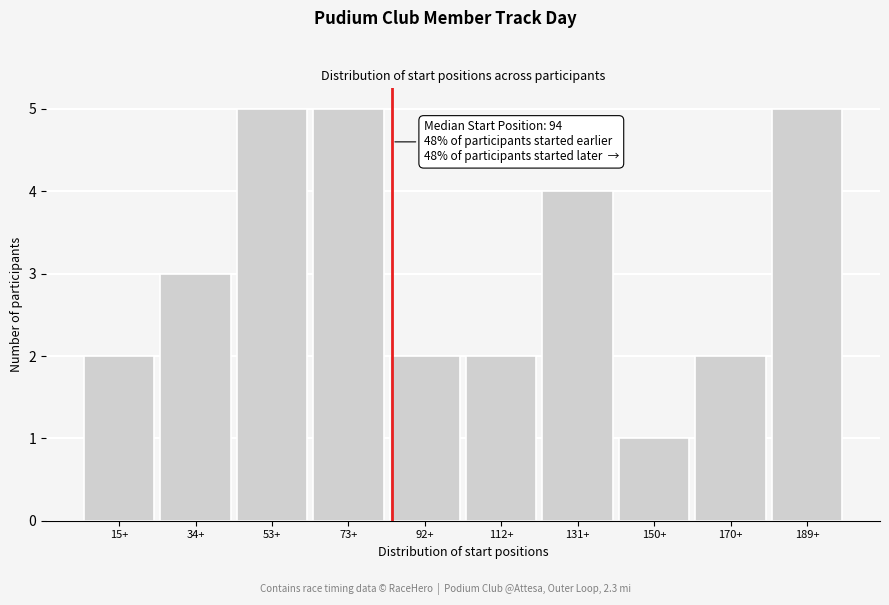

Reading left to right, transcribe all the data shown in this chart.

2	3	5	5	2	2	4	1	2	5